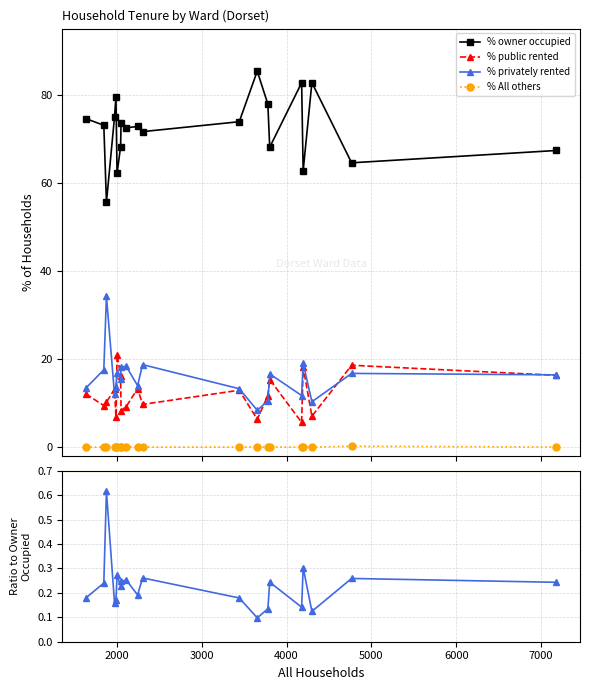

How many interior local peaks does the Priv/Owner ratio series have?

7